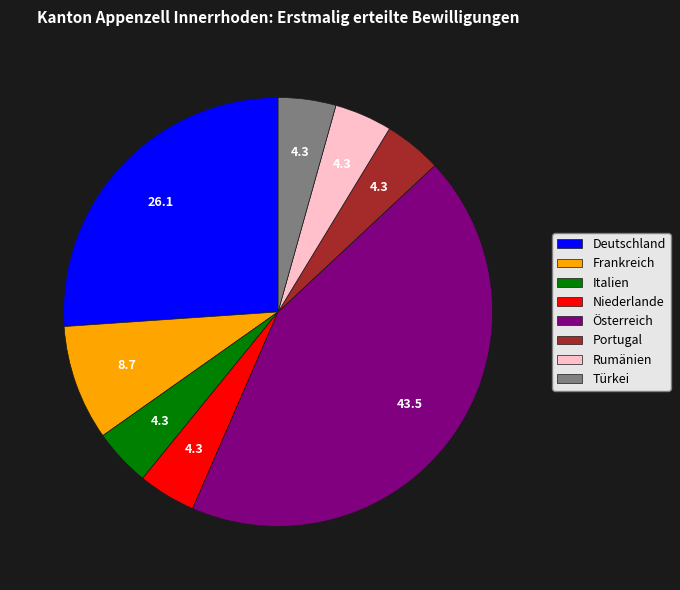

The Portugal slice represents 4% of the pie. True or false?

True